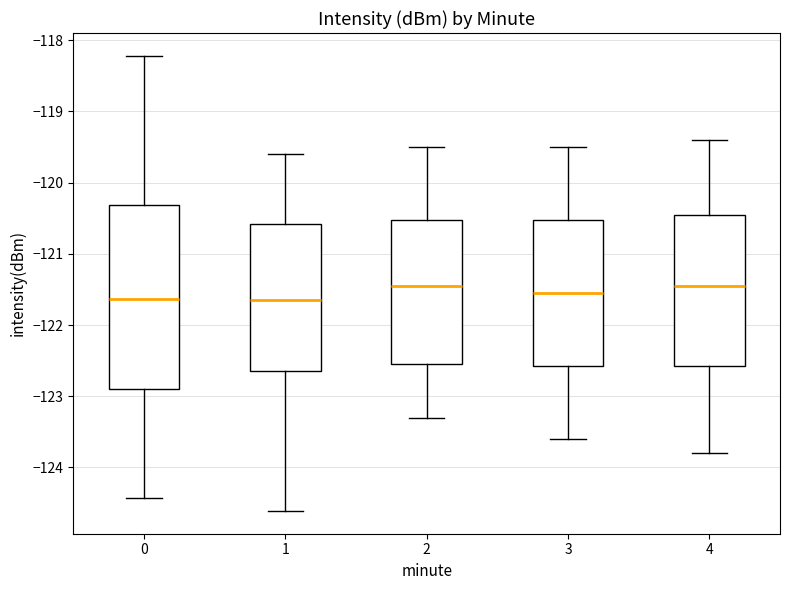

Reading left to right, transcribe this box plot: for each box, give where its median line is, the range the box spans, and where its two whiskers end, as read against the y-axis. The values are not printed on the chart, so give them approximately, as read against the axis.

0: median -121.6, box -122.9 to -120.3, whiskers -124.4 to -118.2
1: median -121.6, box -122.6 to -120.6, whiskers -124.6 to -119.6
2: median -121.4, box -122.5 to -120.5, whiskers -123.3 to -119.5
3: median -121.5, box -122.6 to -120.5, whiskers -123.6 to -119.5
4: median -121.4, box -122.6 to -120.4, whiskers -123.8 to -119.4